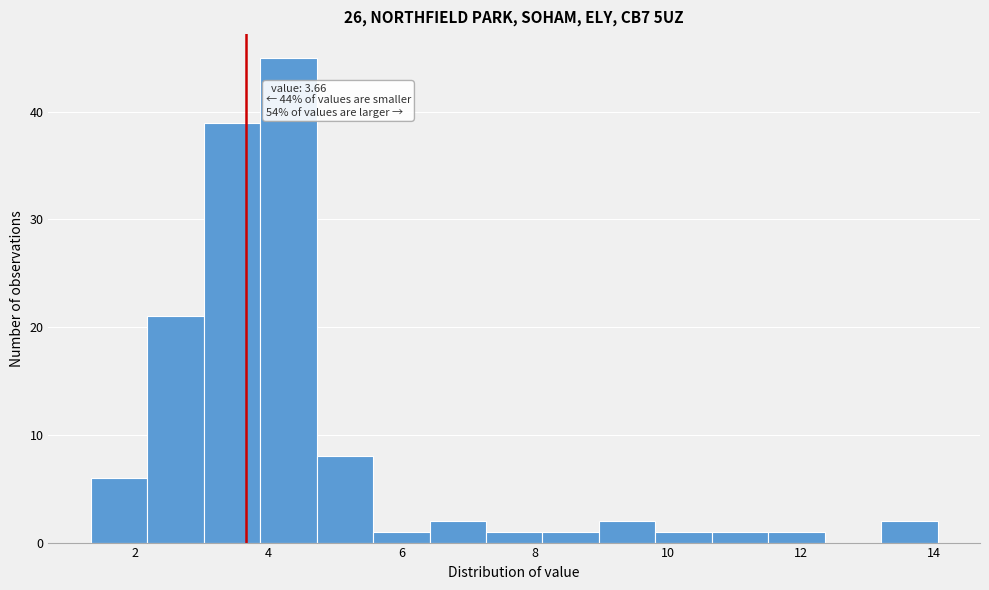

Which range on the x-axis has the tallest bar?

3.8 to 4.8